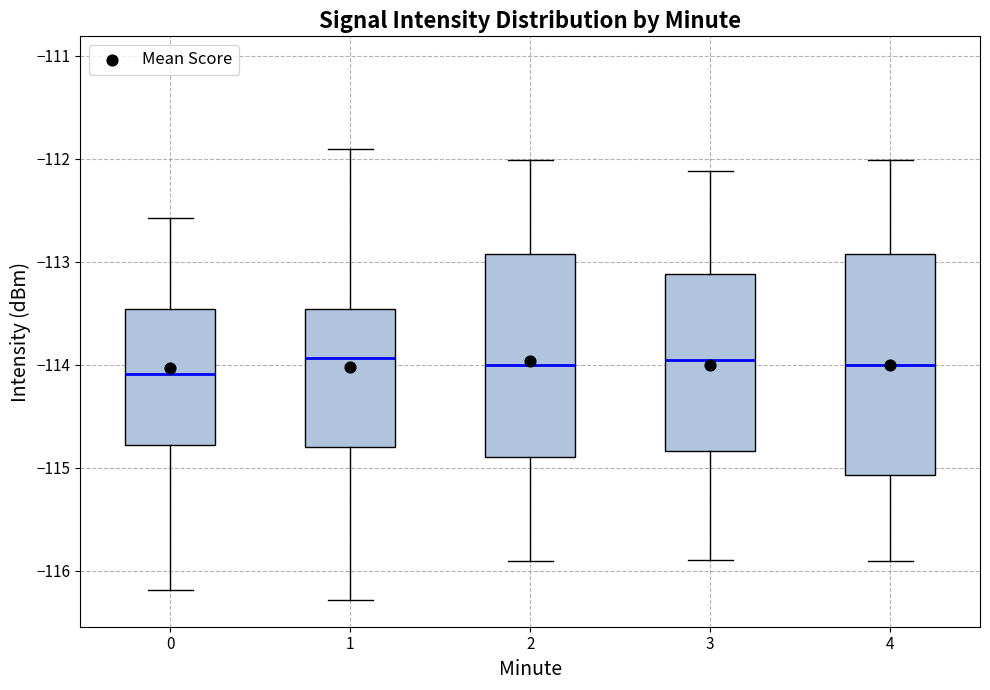

Where does the upper whisker of the box at x = 2 end on the y-axis? The values are not printed on the chart, so give them approximately, as read against the axis.

-112.0